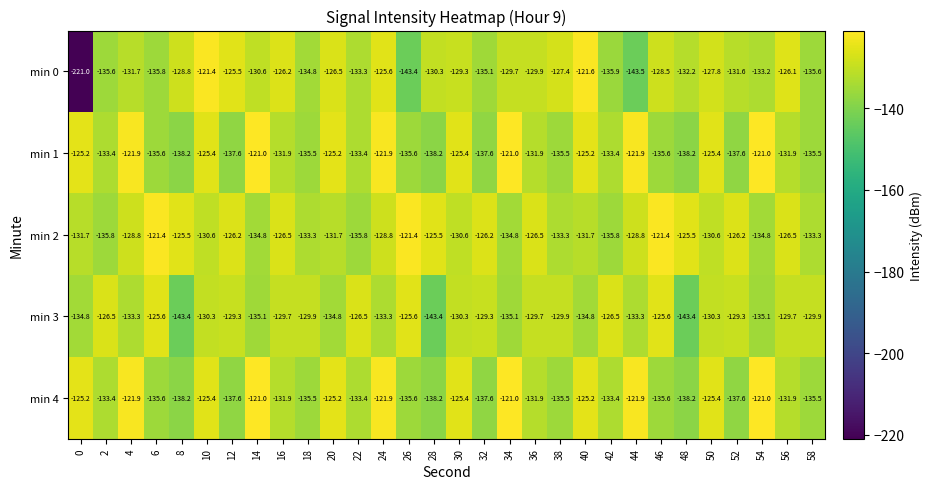

Is the value of min 2 at 24 greater than the value of min 0 at 14?

Yes